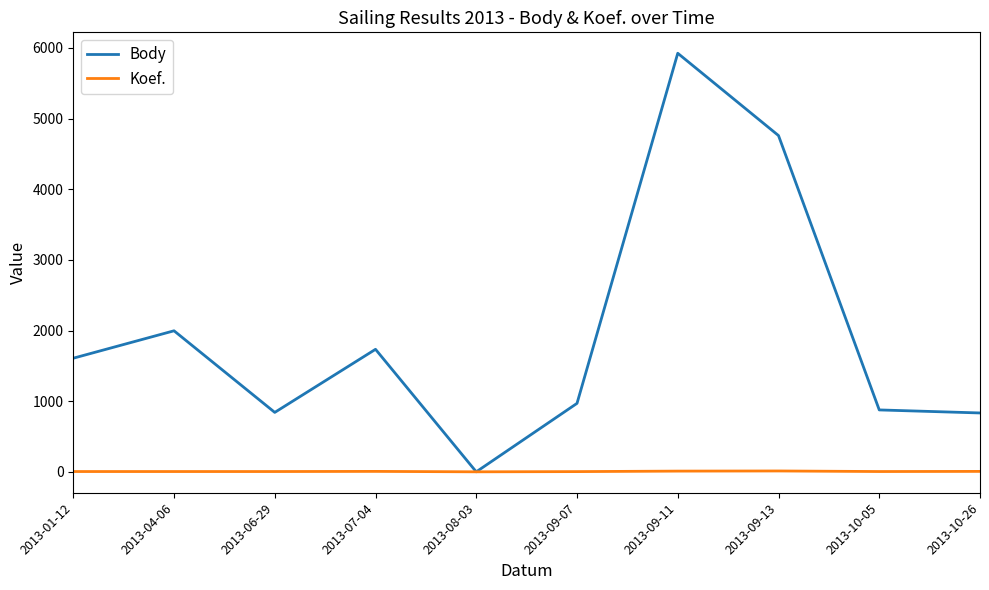

What is the sum of the Body values at 2013-10-05 and 2013-09-11?

6800